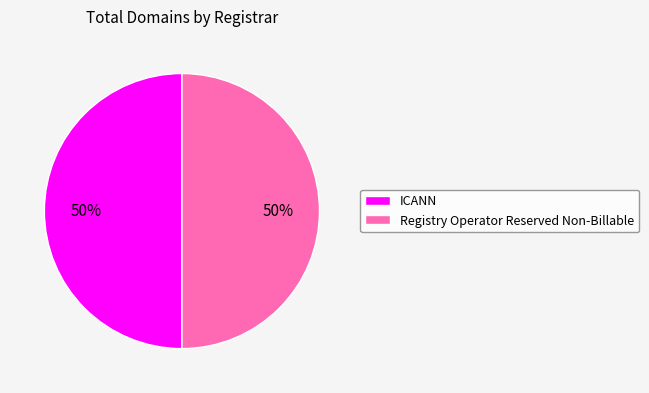

Is the sum of ICANN and Registry Operator Reserved Non-Billable greater than half?

Yes